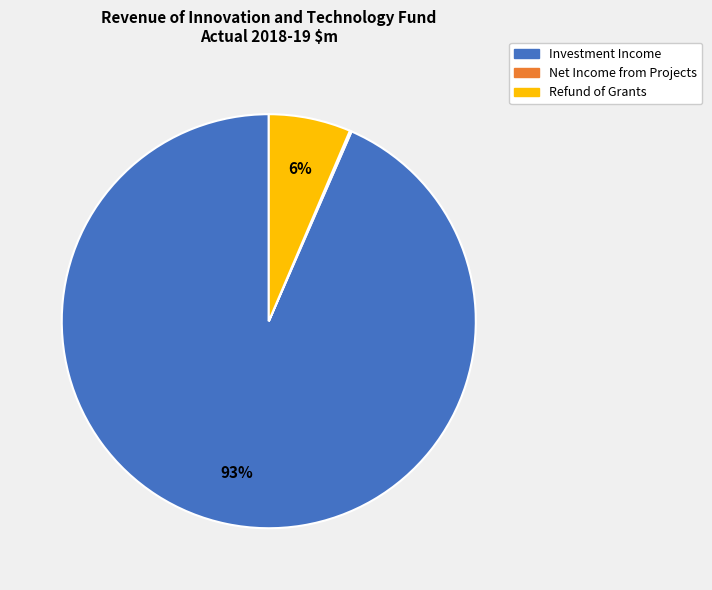

Which slice is the largest?

Investment Income